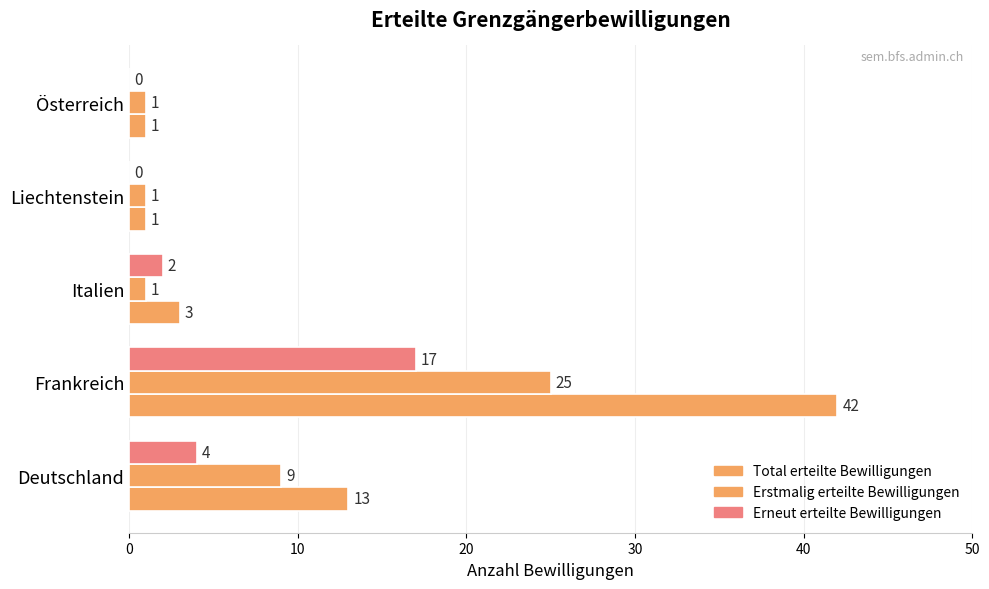

Count the number of data series in this chart.

3